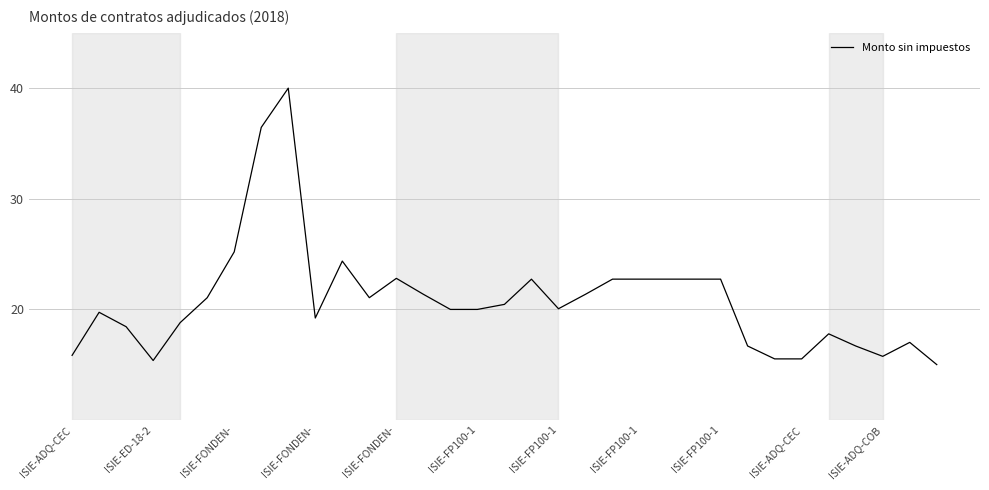

What is the minimum value shown in the chart?

15.0